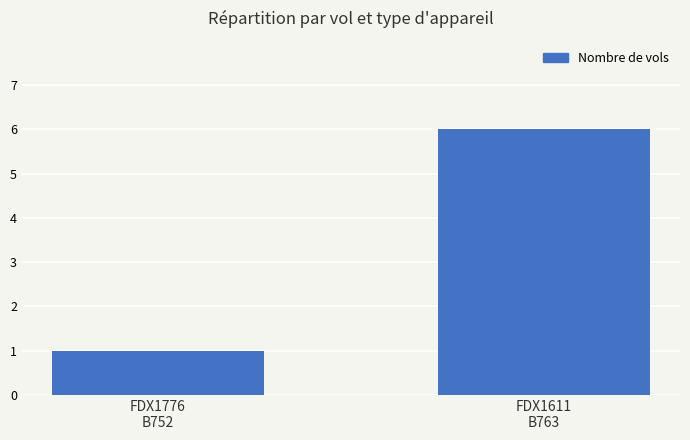

Which has a higher value, FDX1776
B752 or FDX1611
B763?

FDX1611
B763